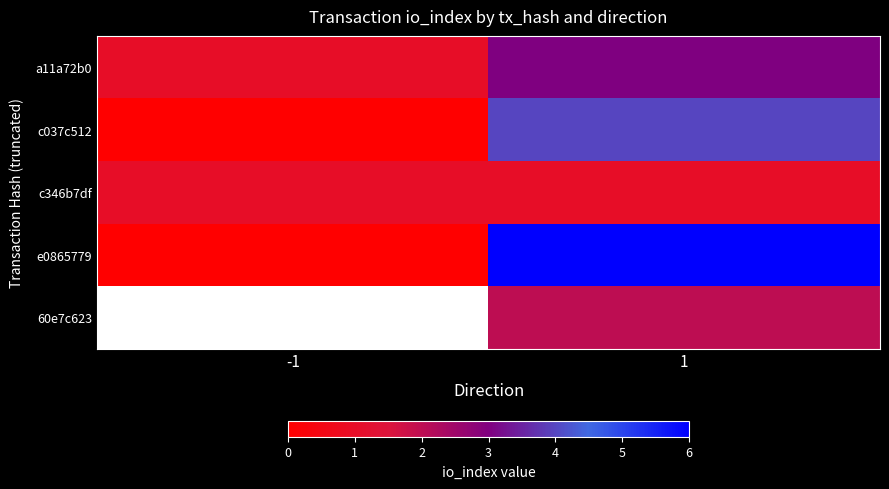

The value of a11a72b0 at 1 is 1.8. True or false?

False